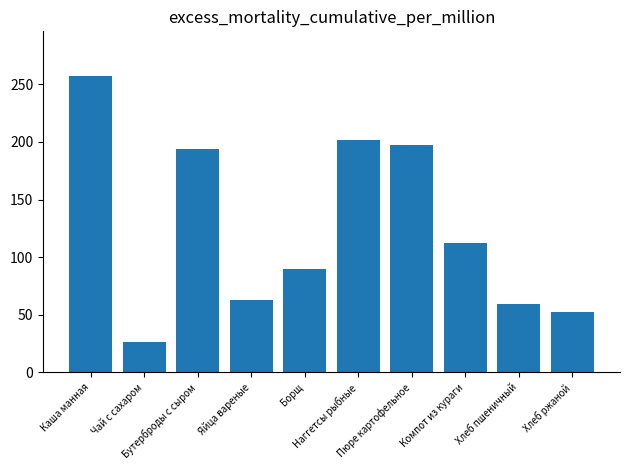

What is the difference between the values at Наггетсы рыбные and Чай с сахаром?

175.2